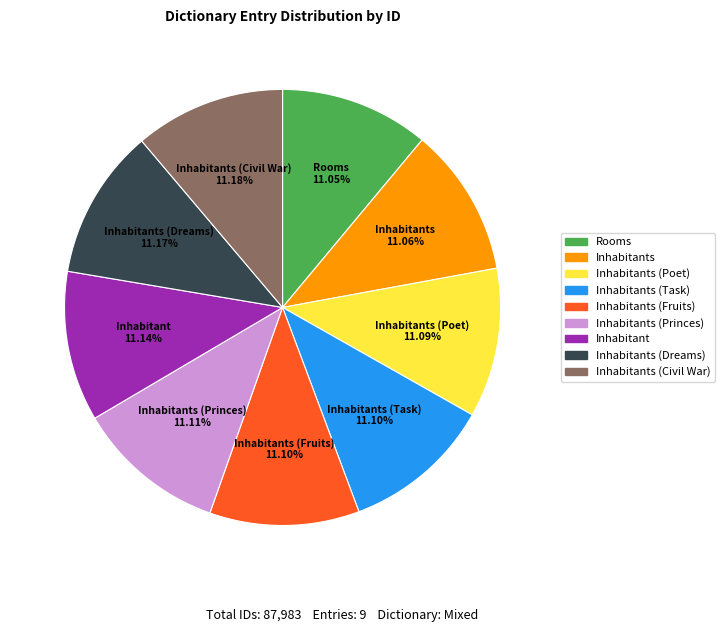

Is there any slice that represents more than half of the pie?

No